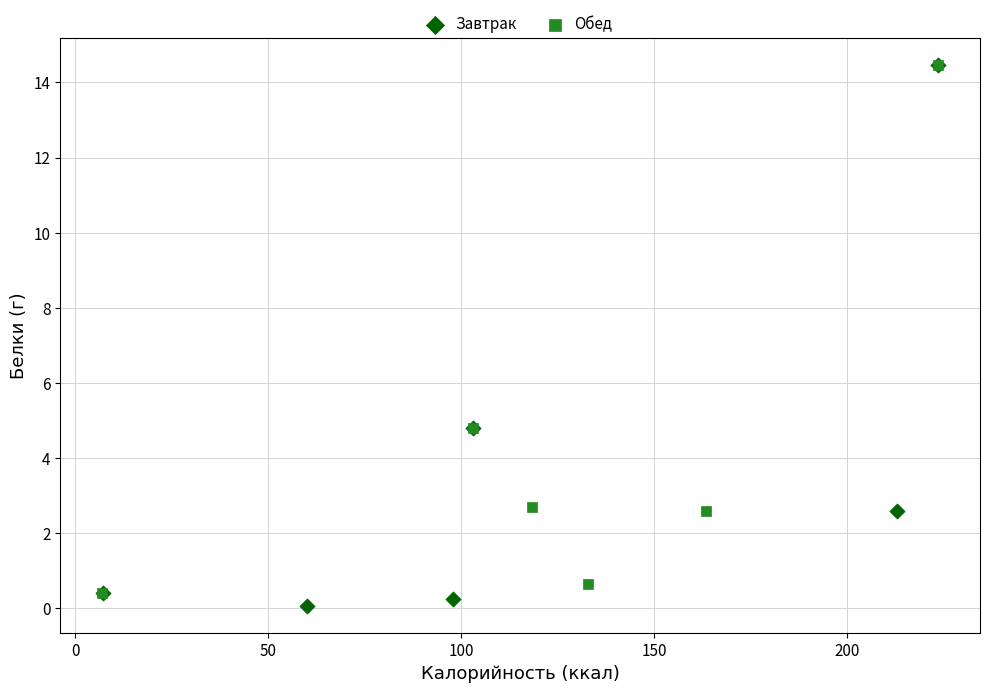

Which series contains the lowest Y value?

Завтрак